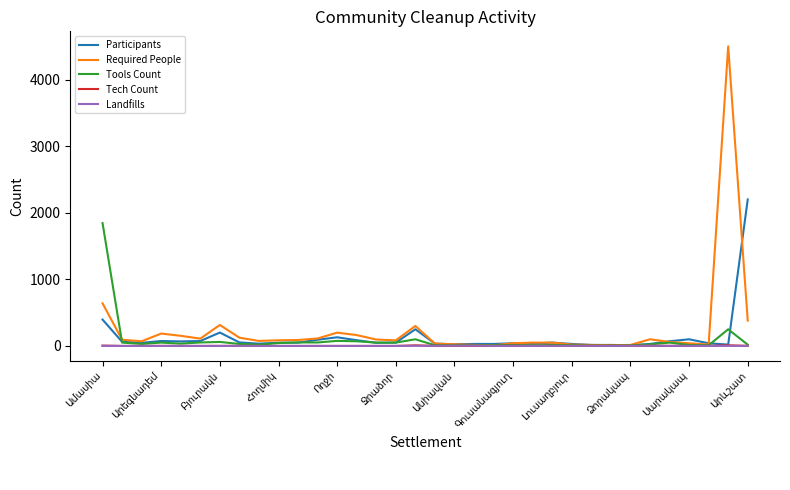

What is the greatest value displayed?

4500